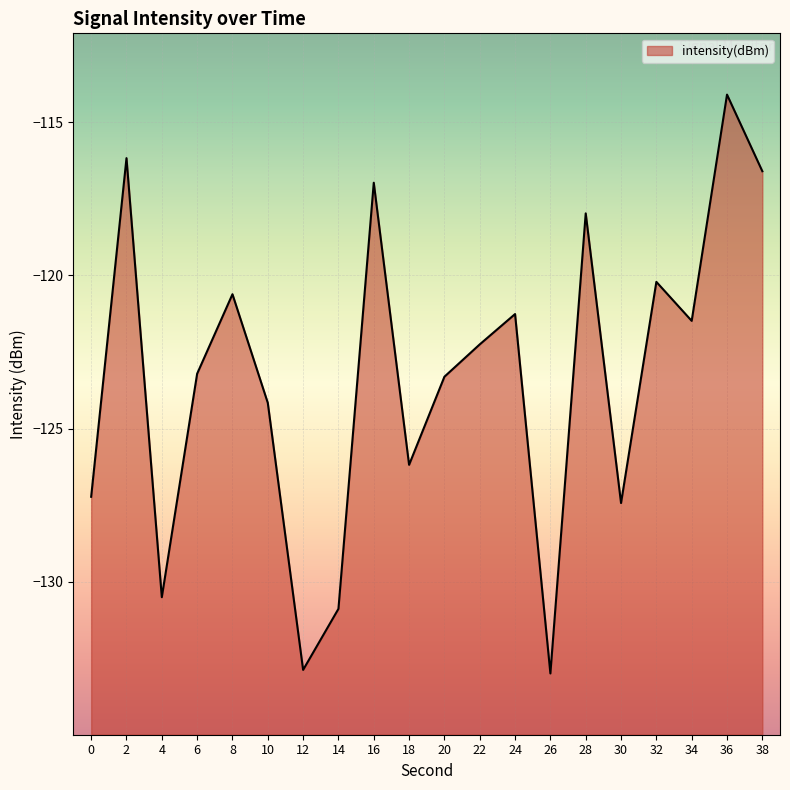

Rank the categories by value from lowest to highest.

26, 12, 14, 4, 30, 0, 18, 10, 20, 6, 22, 34, 24, 8, 32, 28, 16, 38, 2, 36